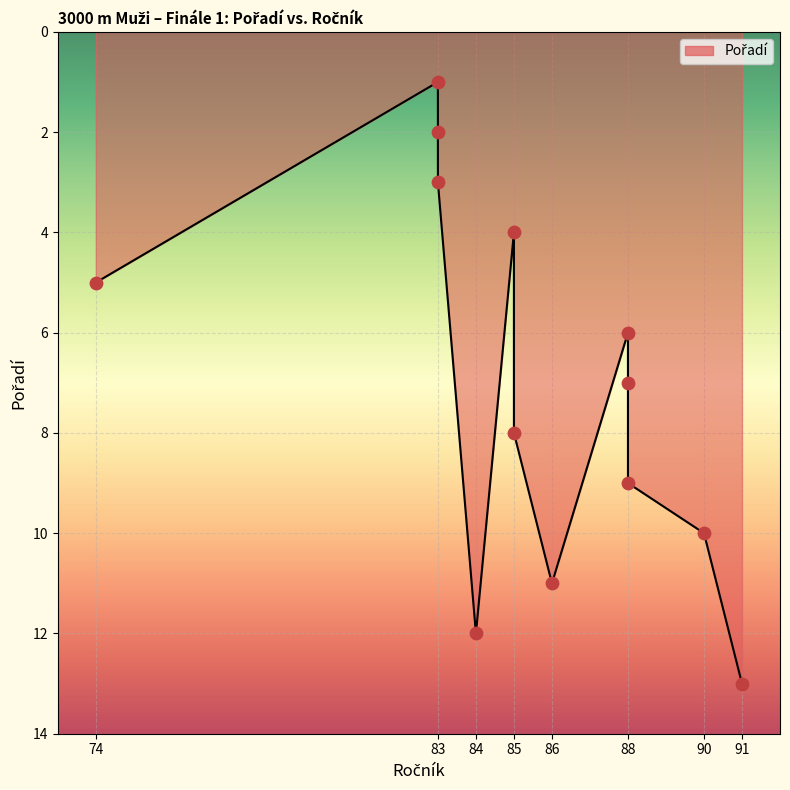

Which has a higher value, 74 or 86?

86